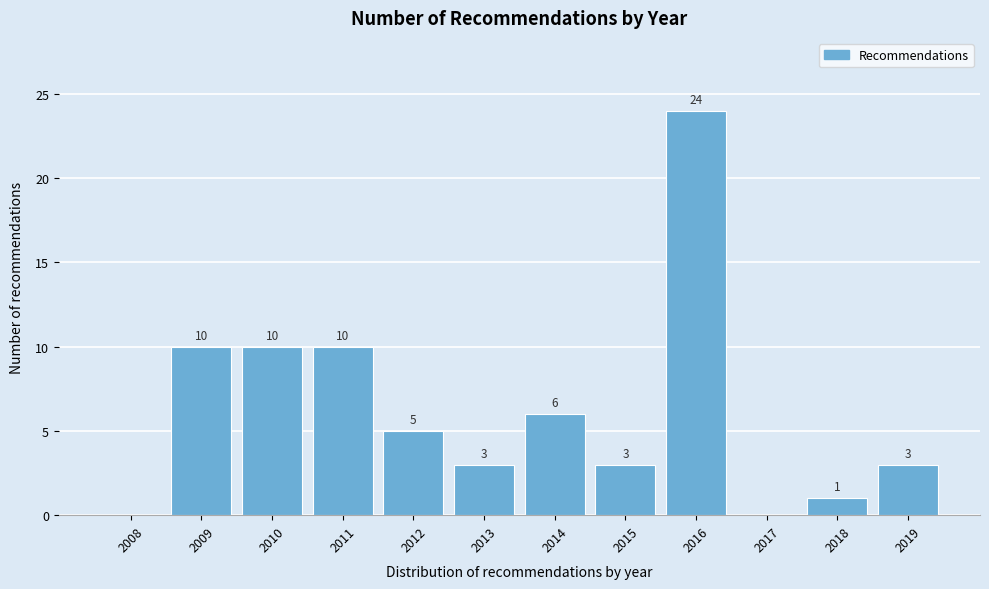

Reading left to right, extract all data points from this chart.

2008=0	2009=10	2010=10	2011=10	2012=5	2013=3	2014=6	2015=3	2016=24	2017=0	2018=1	2019=3